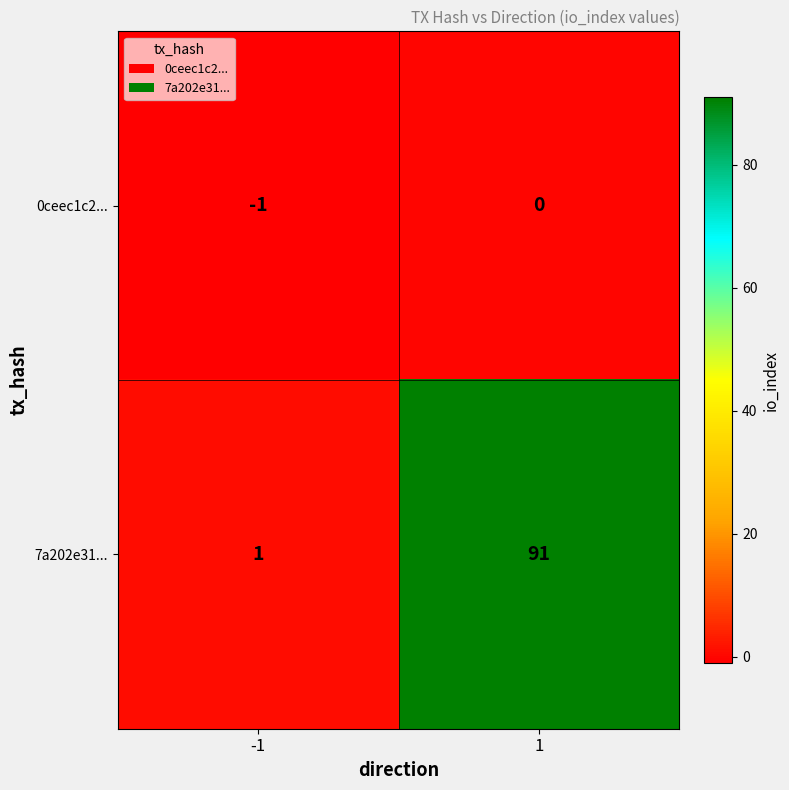

Which series has the widest spread of values?

7a202e31...